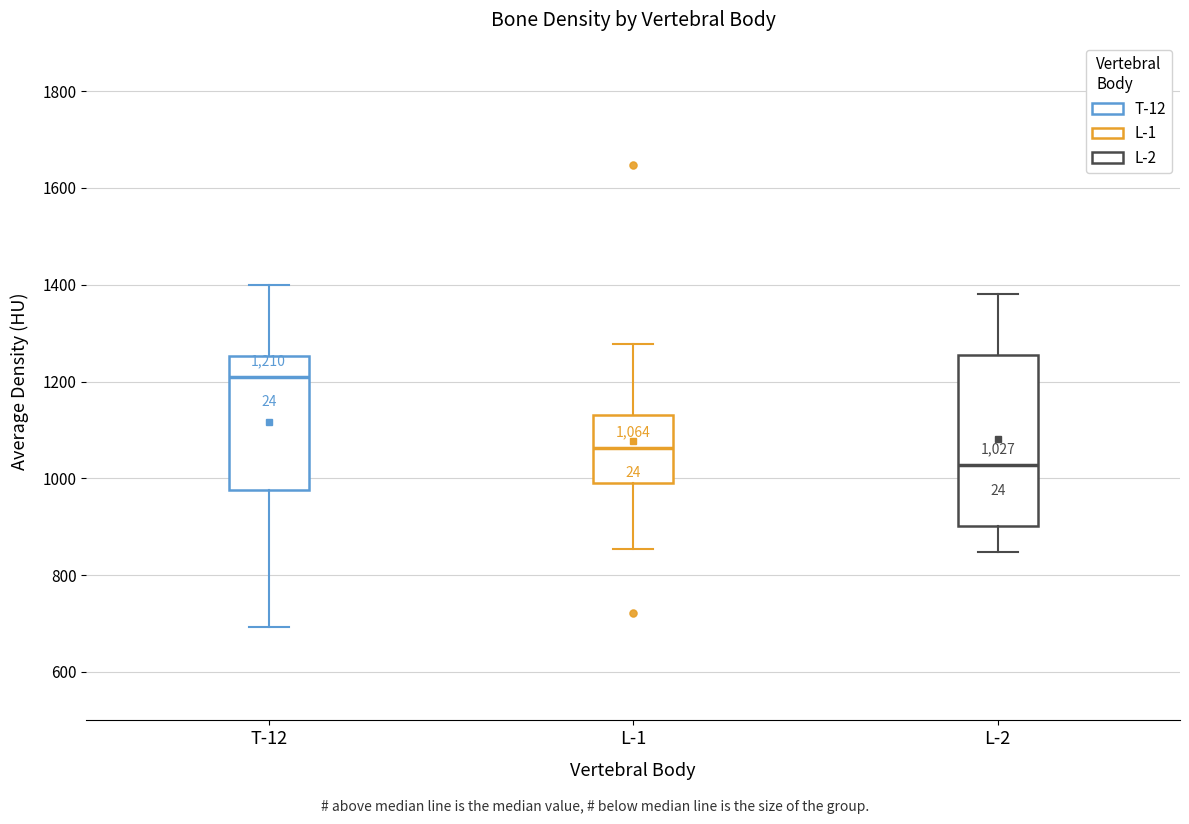

Which box's median line is the lowest?

L-2